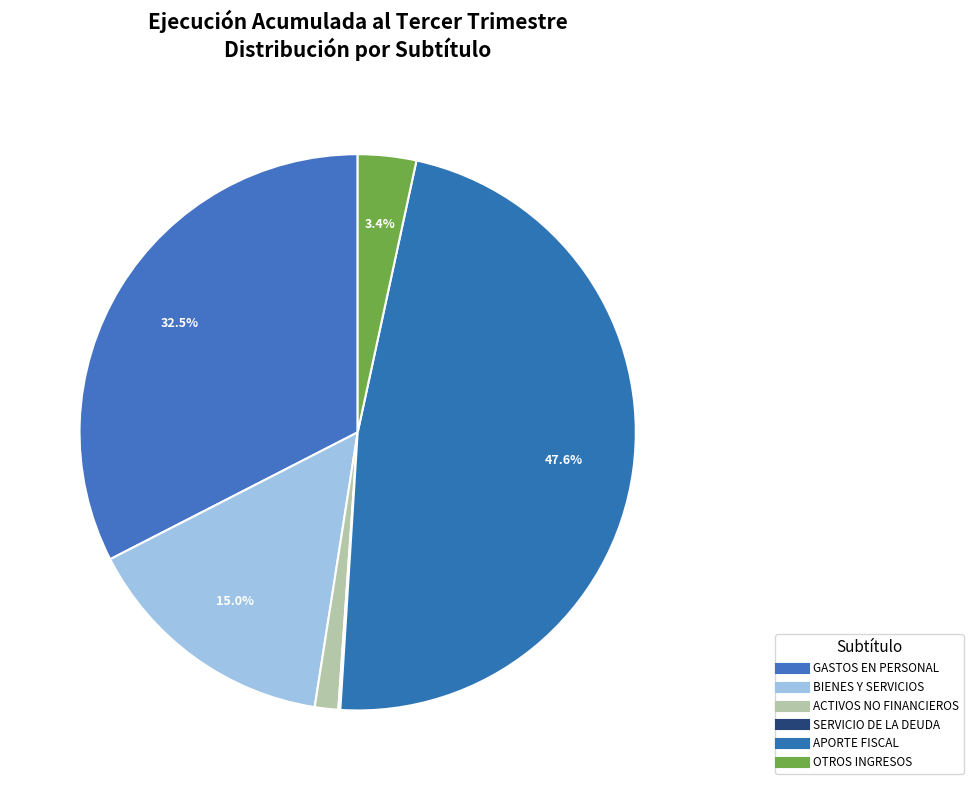

Which slice is the largest?

APORTE FISCAL